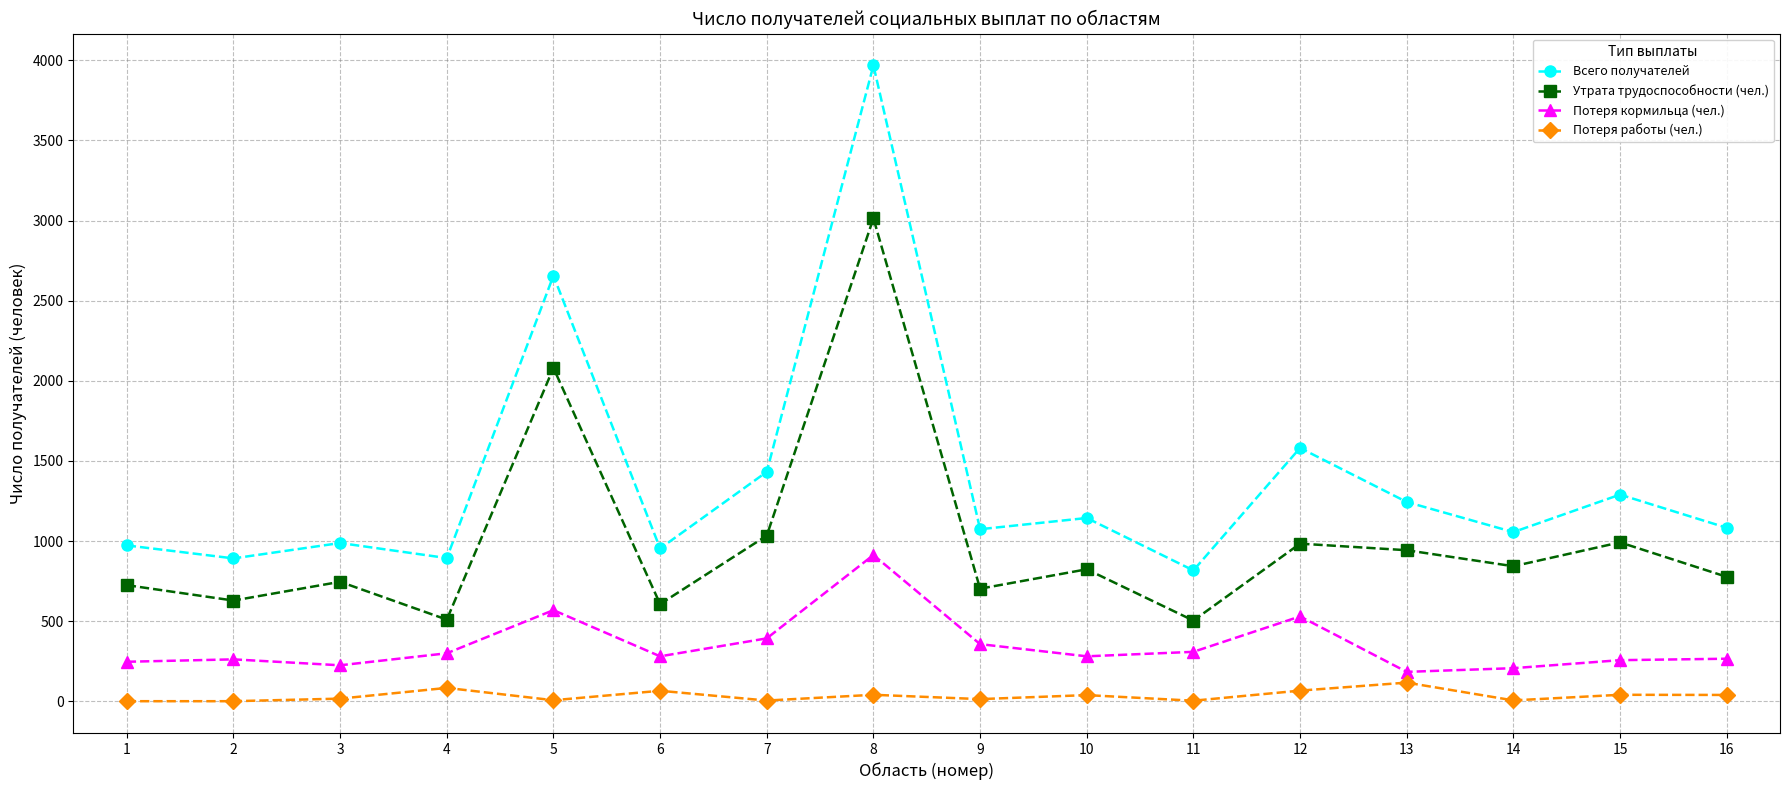

What is the highest value of the Утрата трудоспособности (чел.) series?

3014